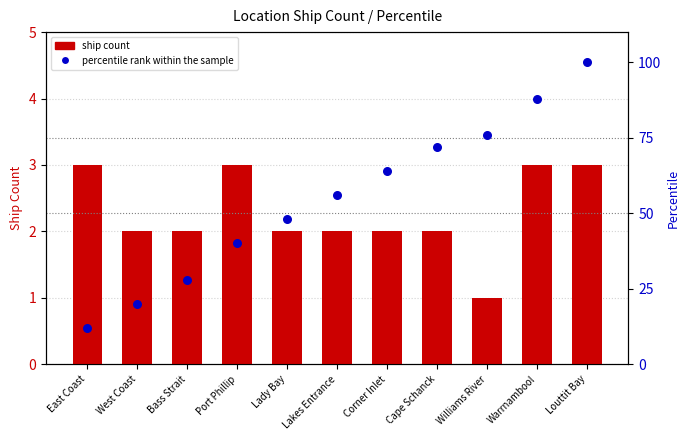

What is the total value across all series at Port Phillip?

43.0